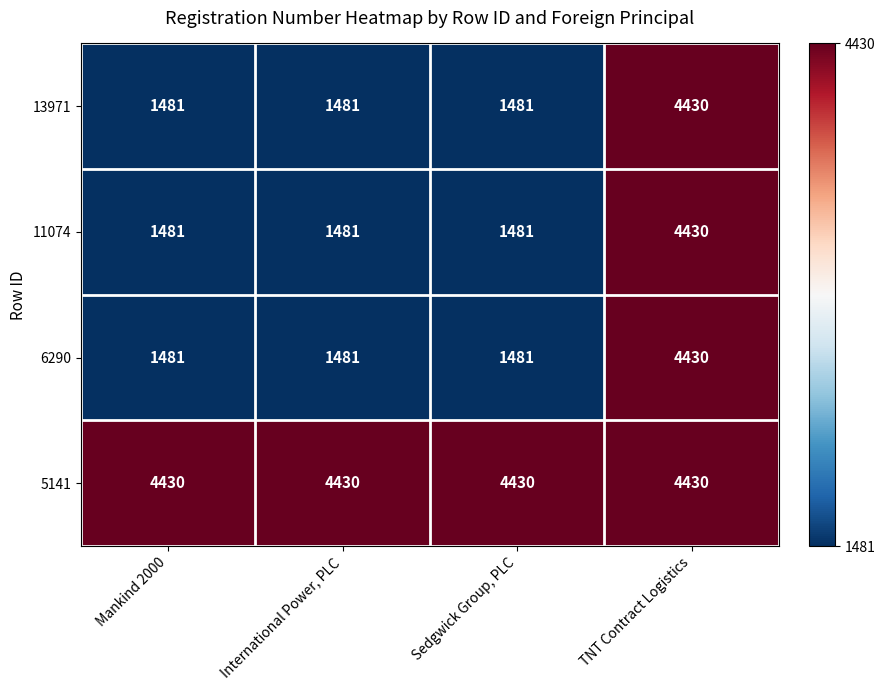

What is the difference between the 6290 values at TNT Contract Logistics and International Power, PLC?

2949